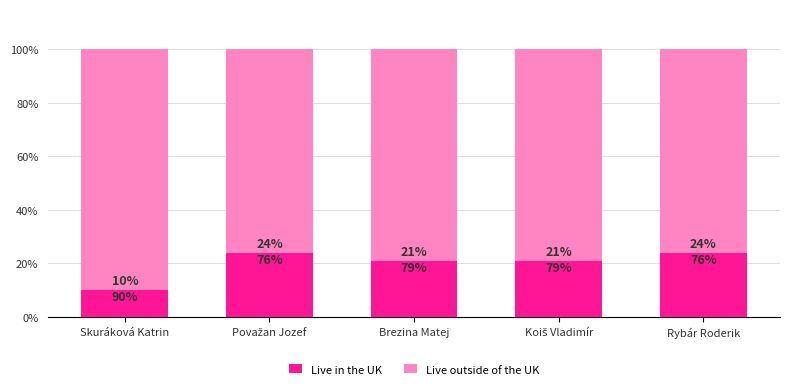

What value does the Live in the UK series have at Rybár Roderik, to the nearest 5?

25